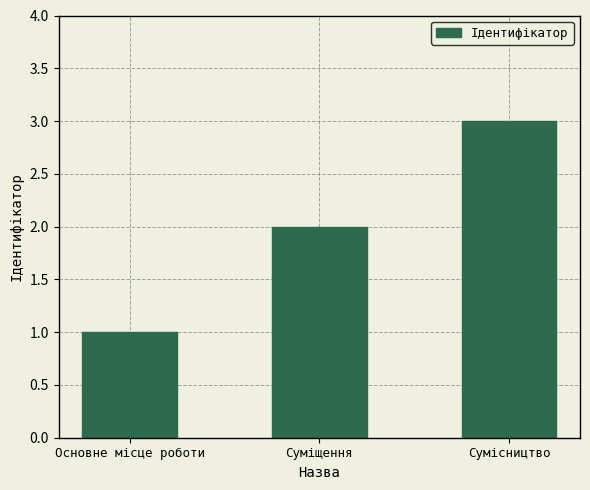

What position from the left is Сумісництво?

3